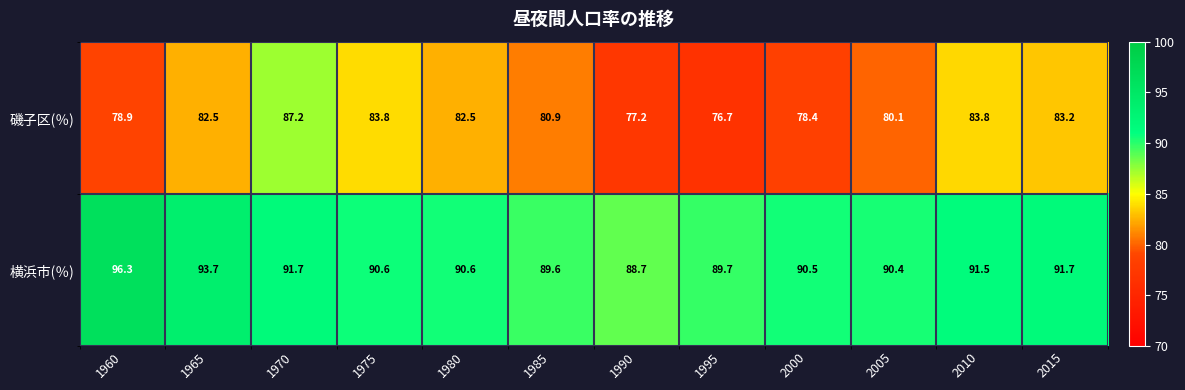

Where is 磯子区(％) nearest to the value 81?

1985